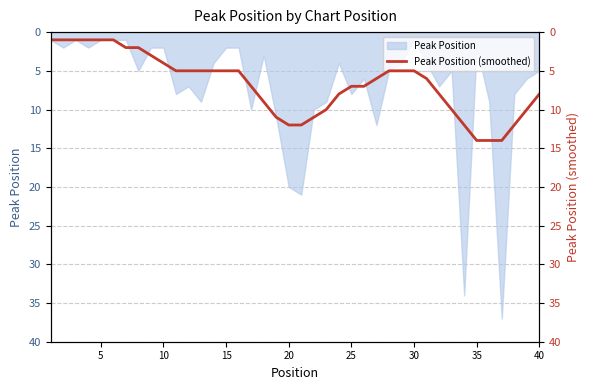

At which label is Peak Position closest to 19?

20